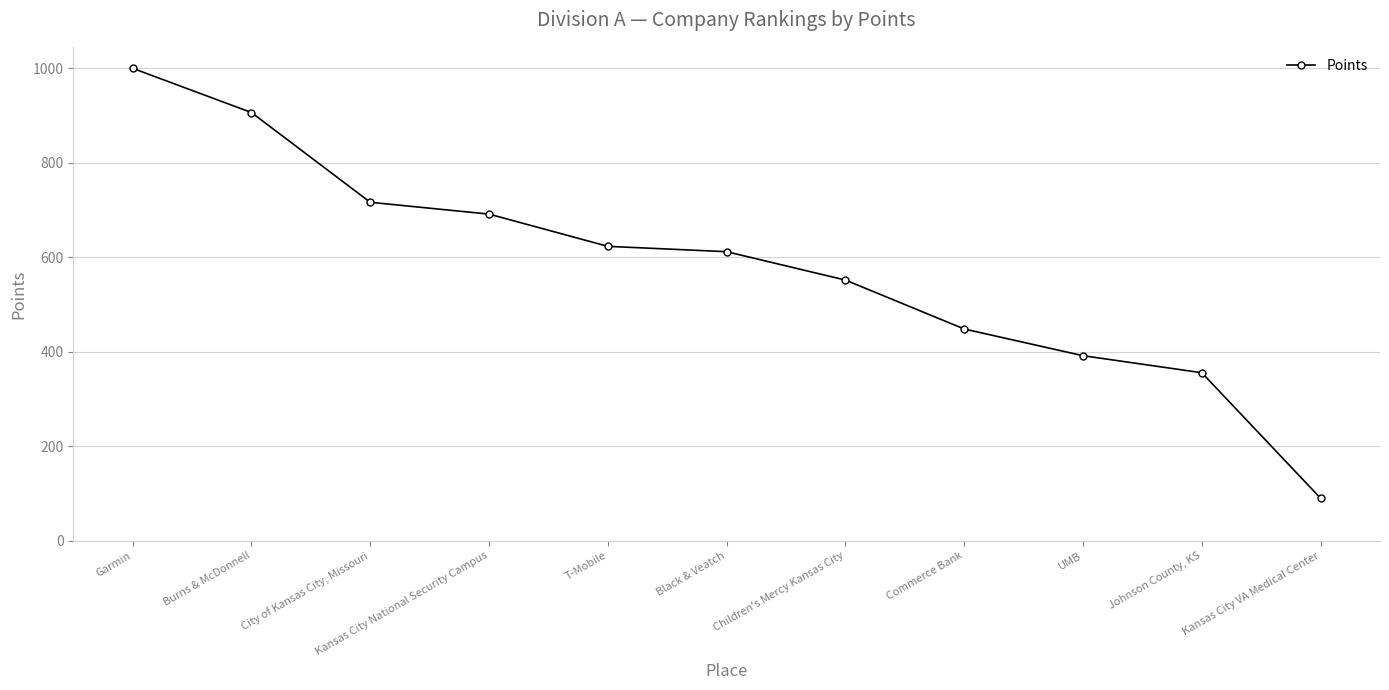

What is the approximate value at Garmin?

999.3